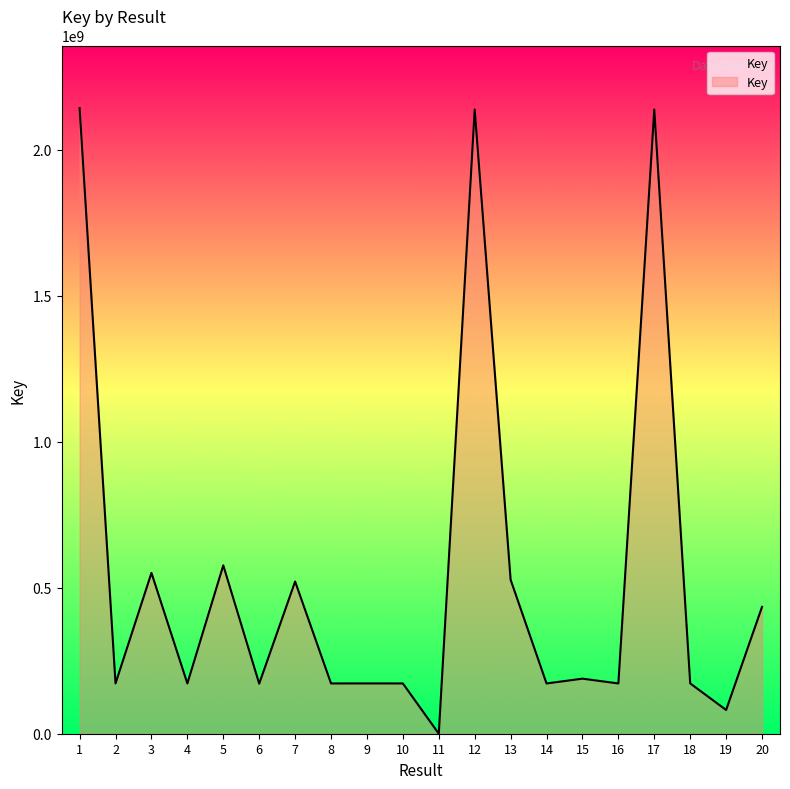

What is the minimum value shown in the chart?

76408